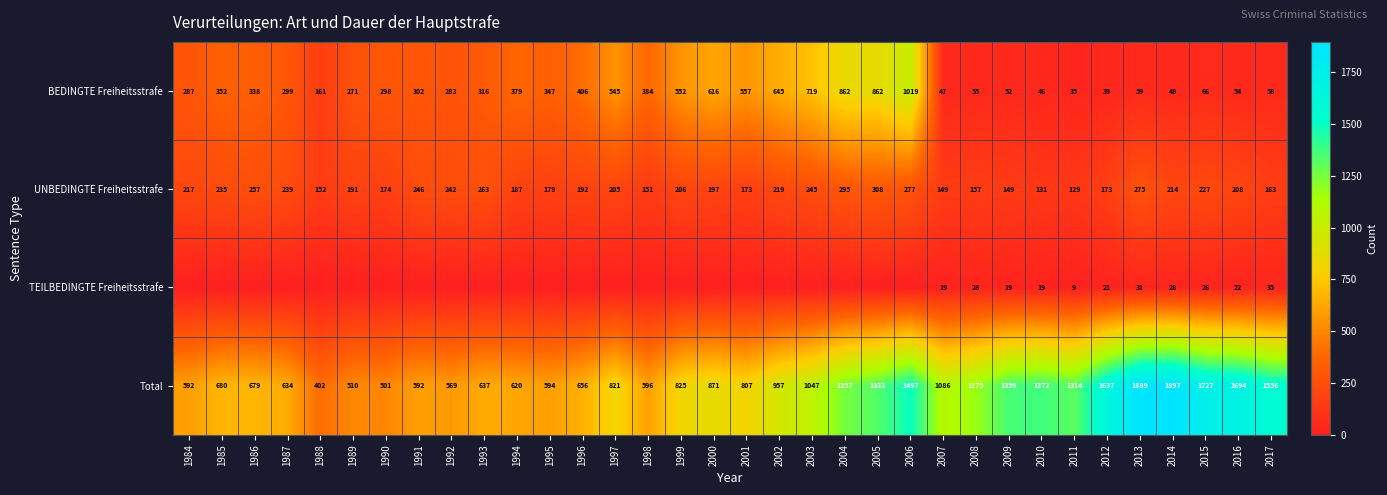

The BEDINGTE Freiheitsstrafe series shows 144 at 1996. True or false?

False